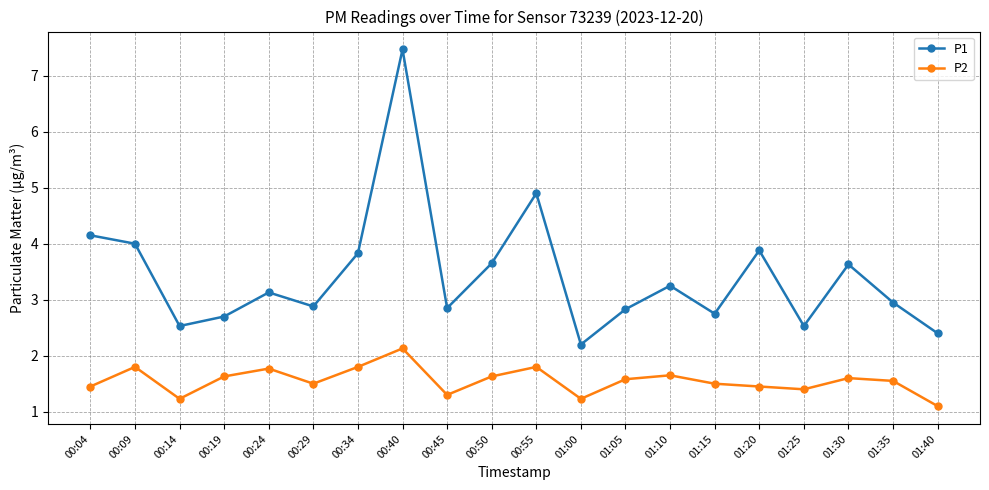

Which series has the widest spread of values?

P1